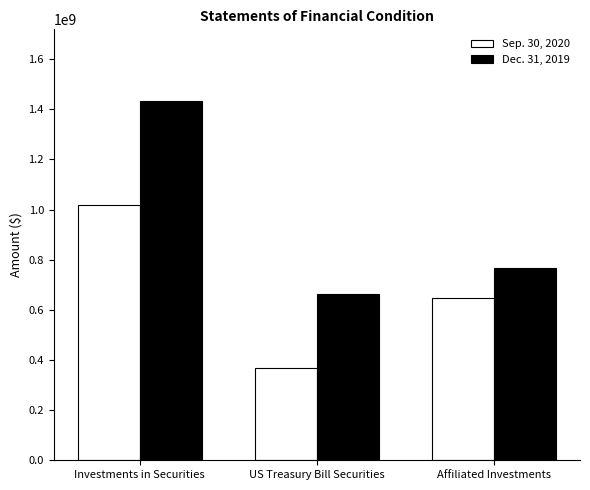

Does the chart contain any negative values?

No